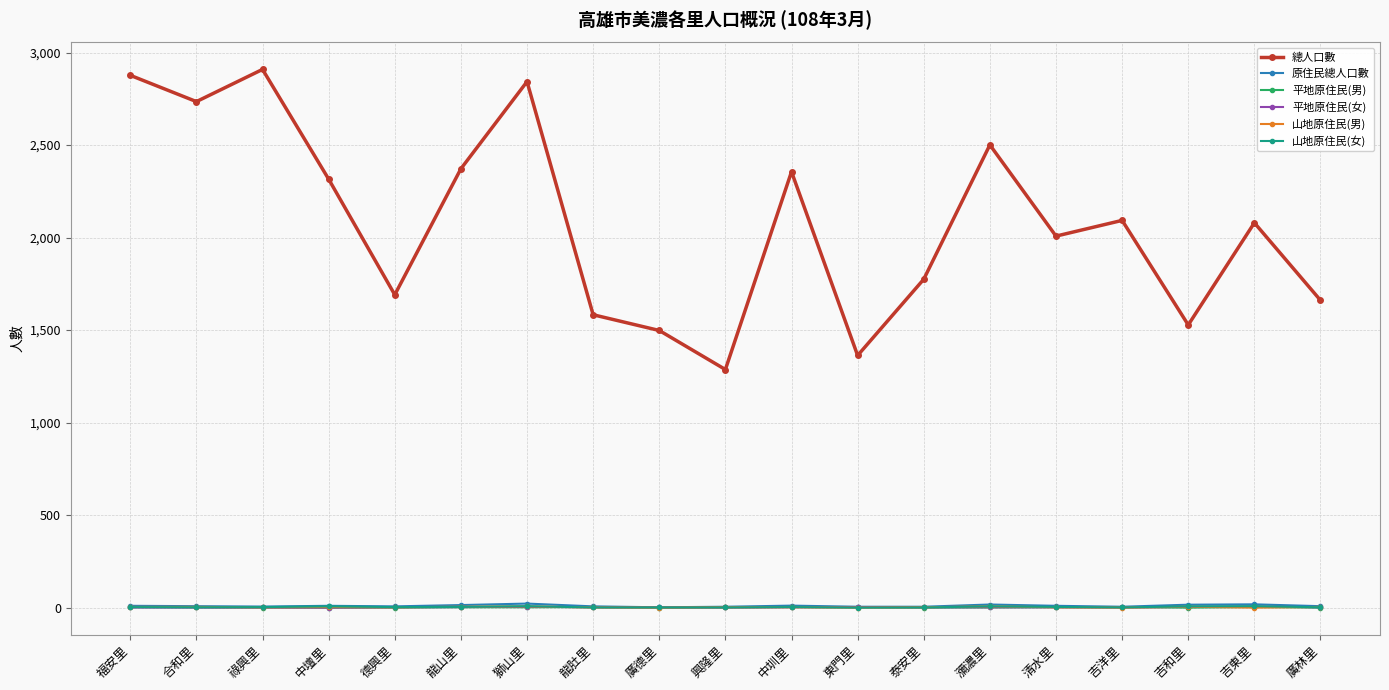

In 總人口數, how many points are lower than both neighbors (excluding endpoints)?

6